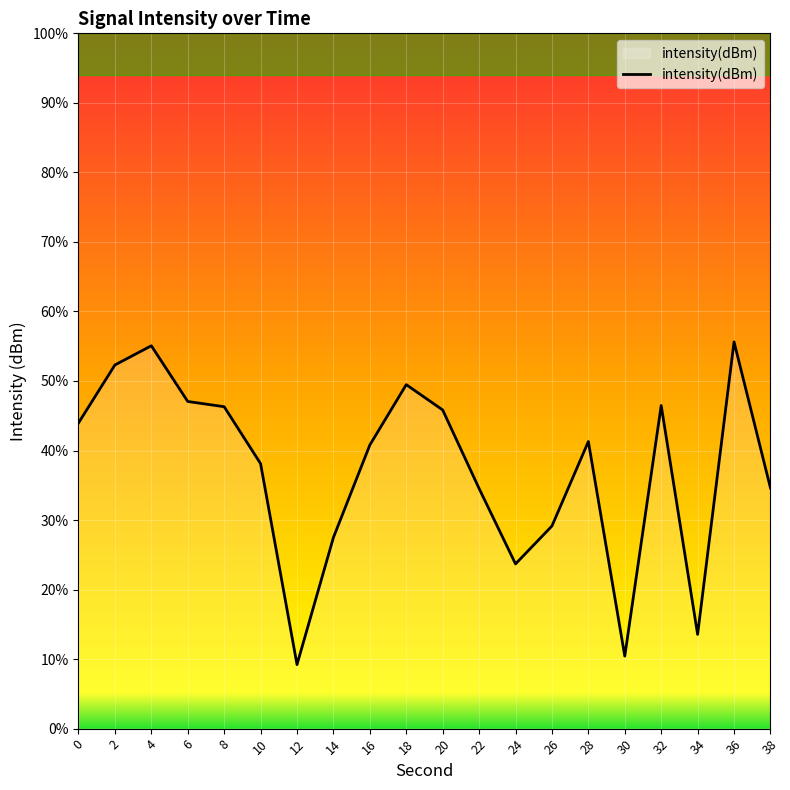

What is the difference between the values at 2 and 30?

20.9